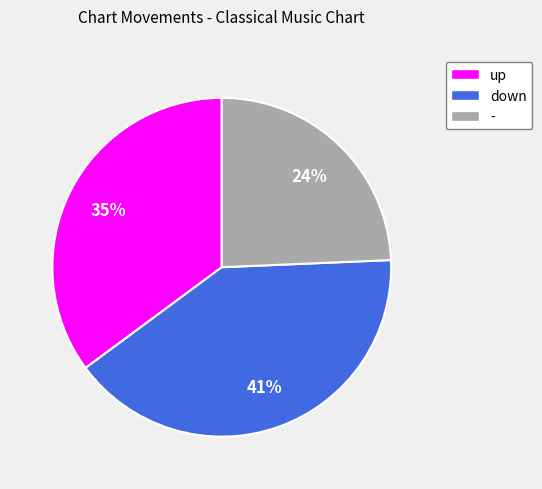

What is the ratio of the value at down to the value at -?

1.7